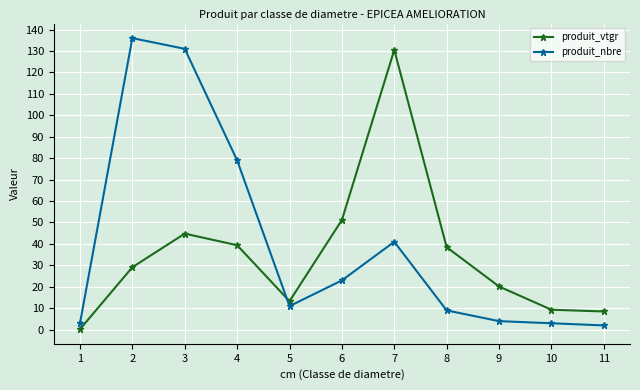

At which category does produit_nbre reach its first local valley?

5